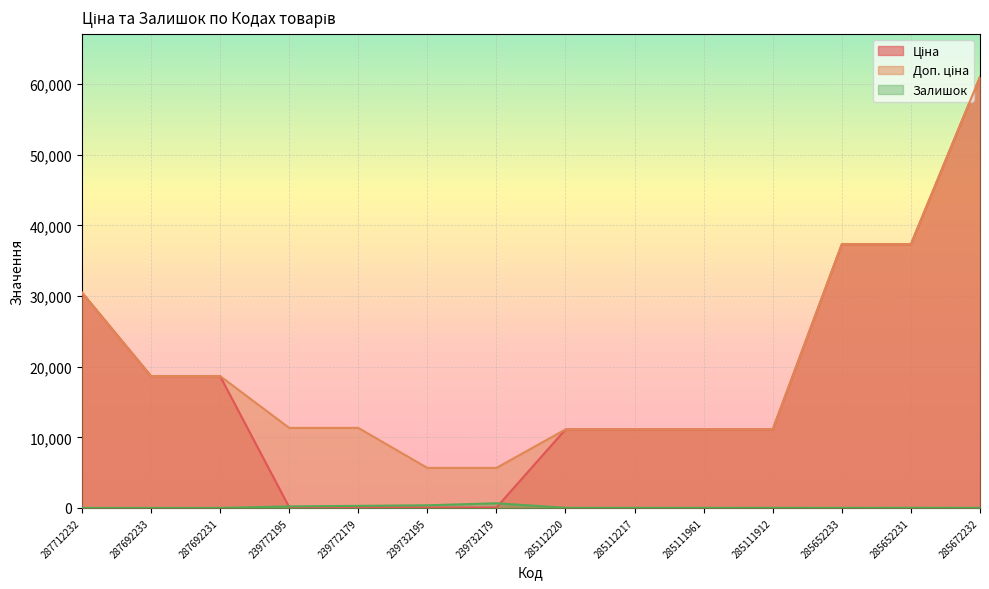

What is the label of the 8th point from the left?

285112220